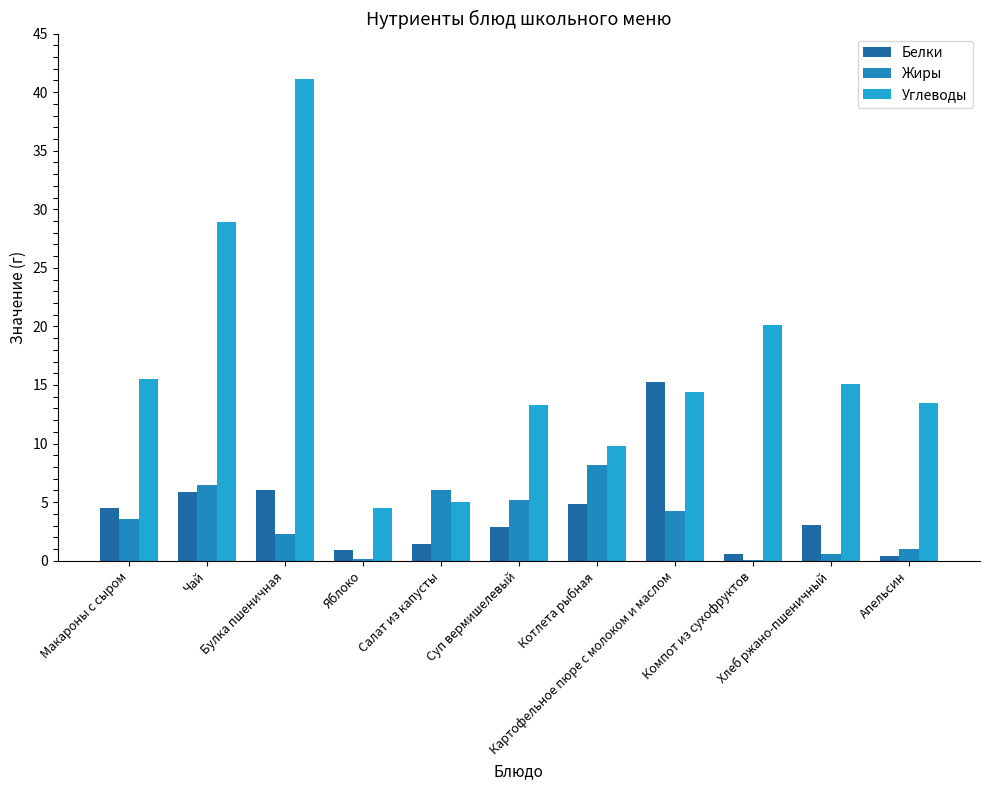

Are the bars grouped side by side (vs. stacked)?

Yes